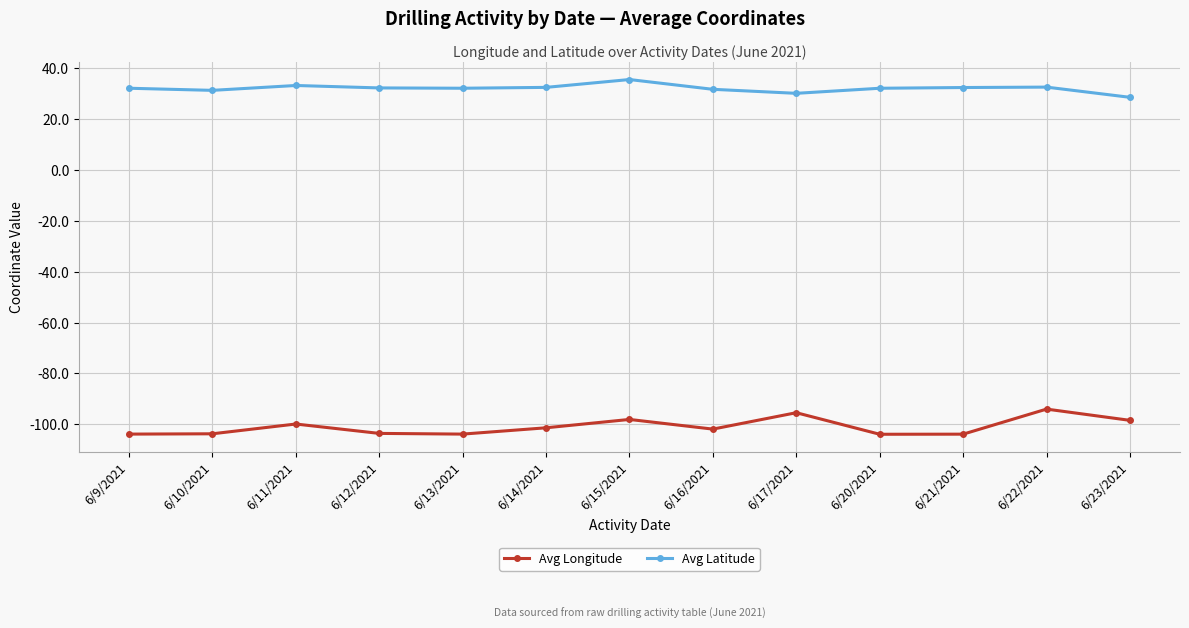

What is the value of the Avg Longitude point at the 5th from the left?

-103.9